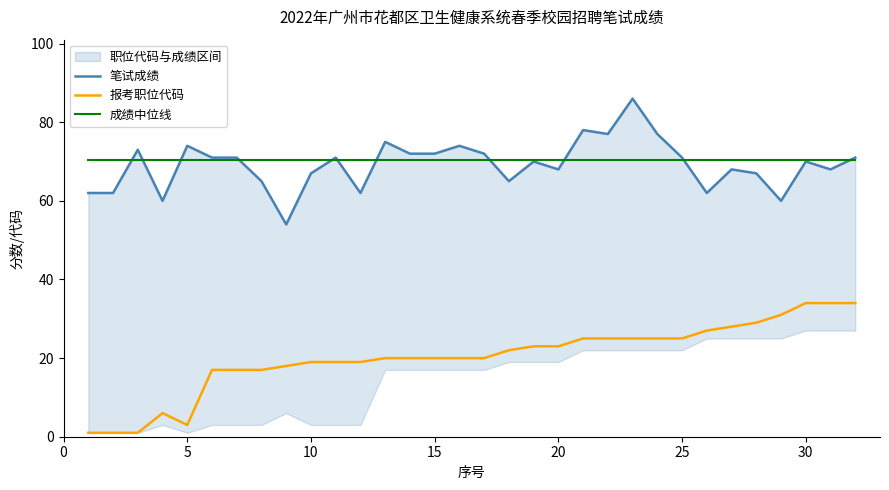

Which series has the largest total across all categories?

成绩中位线